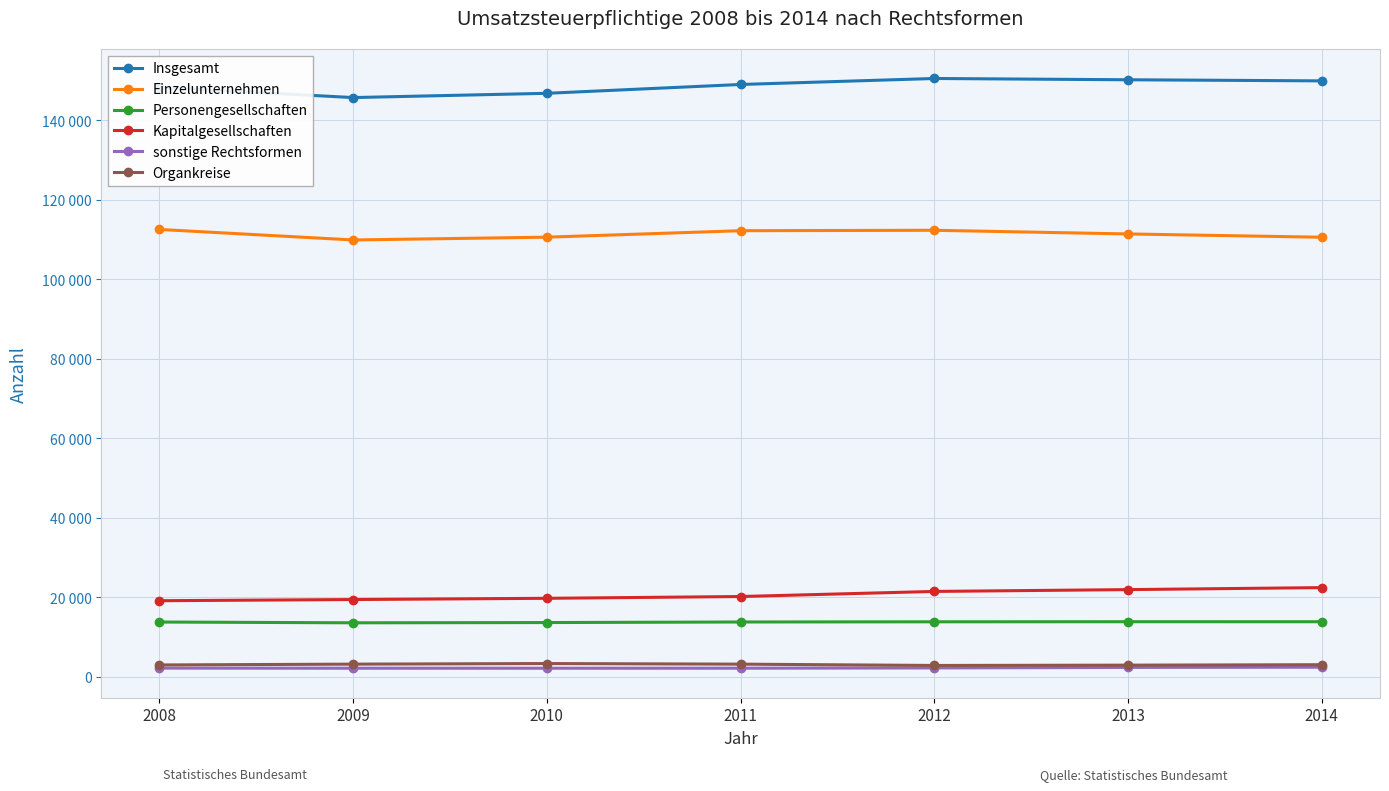

What value does the Insgesamt series have at 2011, to the nearest 100?

149000